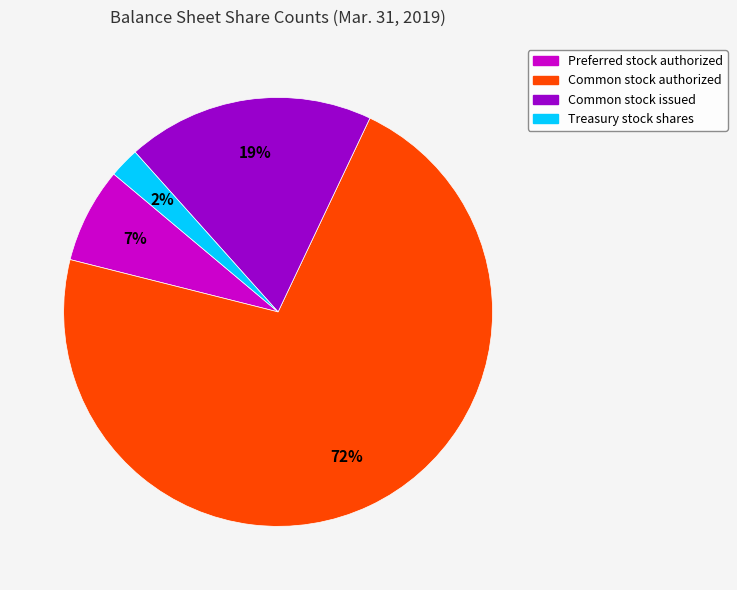

Does any single category account for the majority?

Yes